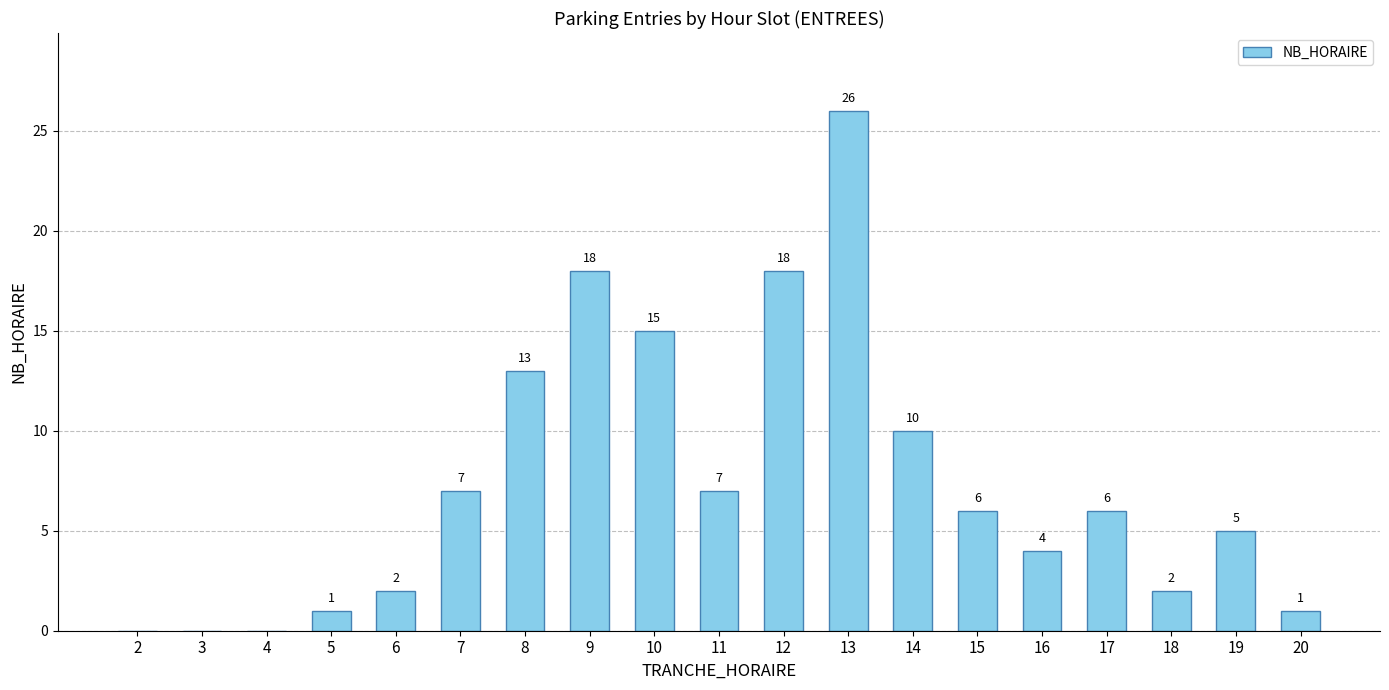

What is the change in value from 5 to 19?

+4